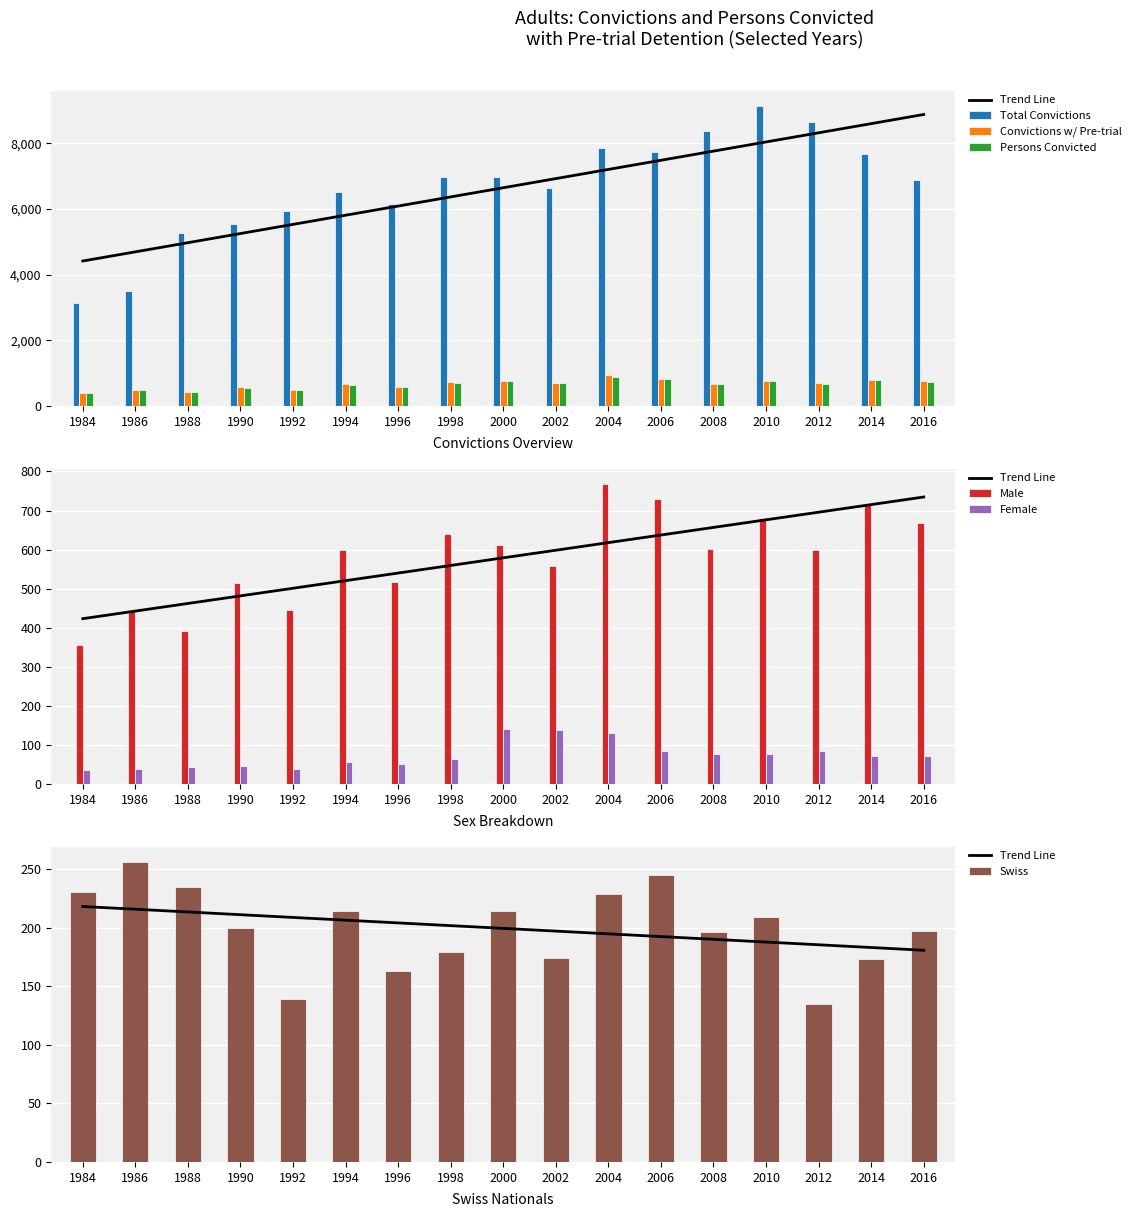

What is the value of the Total Convictions bar at the 1st from the left?

3150